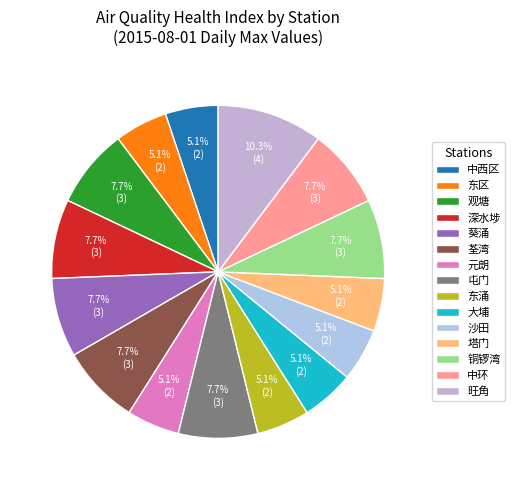

Approximately how many times larger is the value at 中西区 compared to 大埔?

1.0